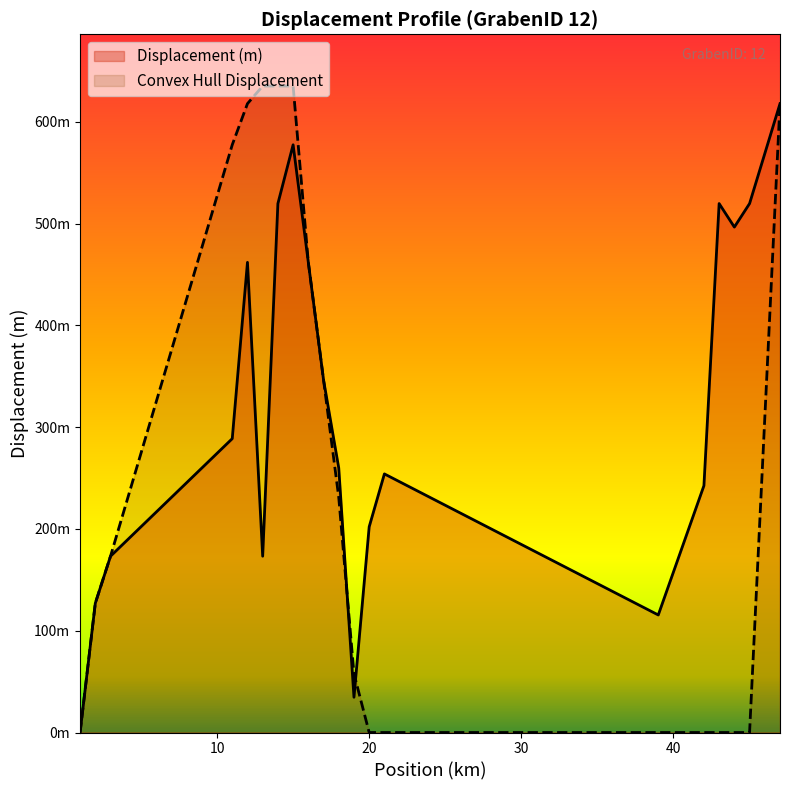

What is the spread (max minus min) of values at 13?

461.9